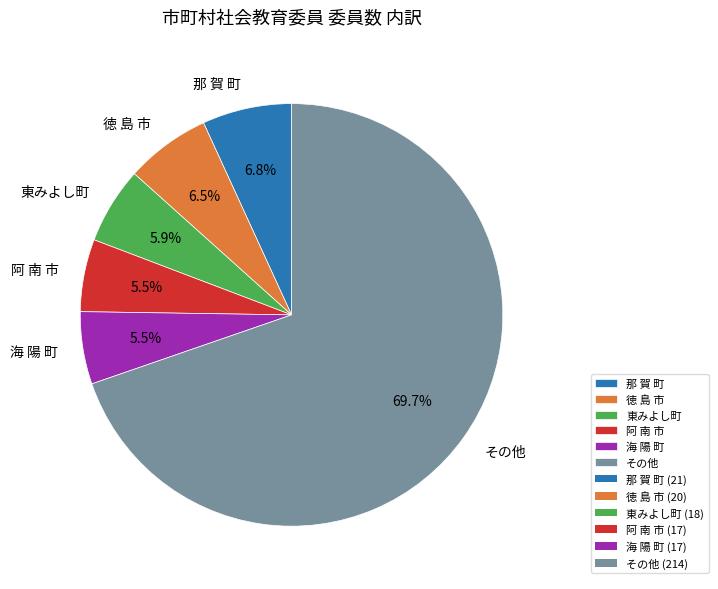

Is there any slice that represents more than half of the pie?

Yes